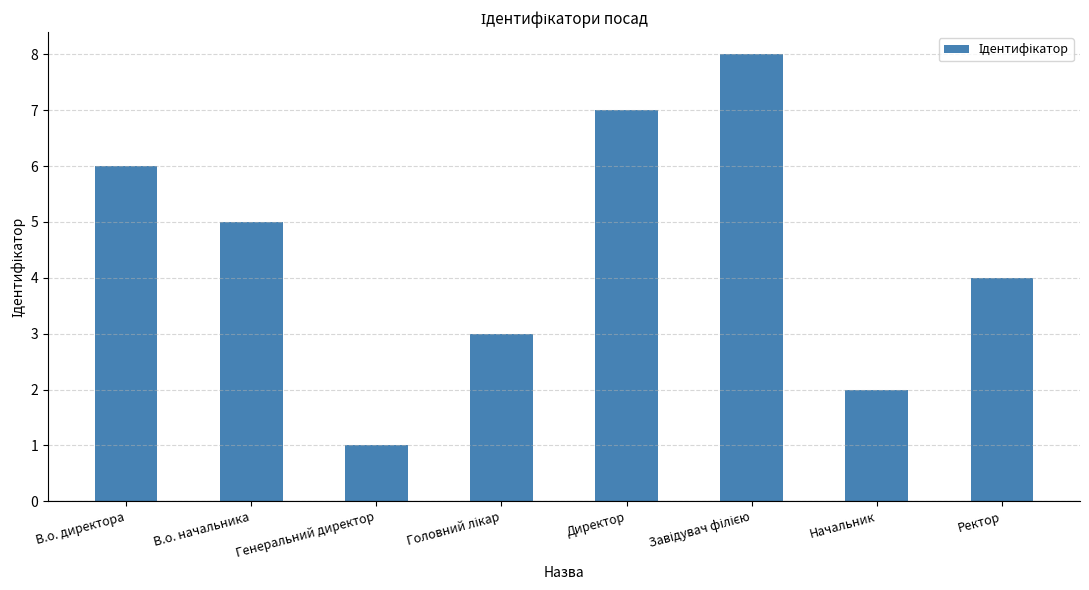

What is the difference between the maximum and minimum values?

7